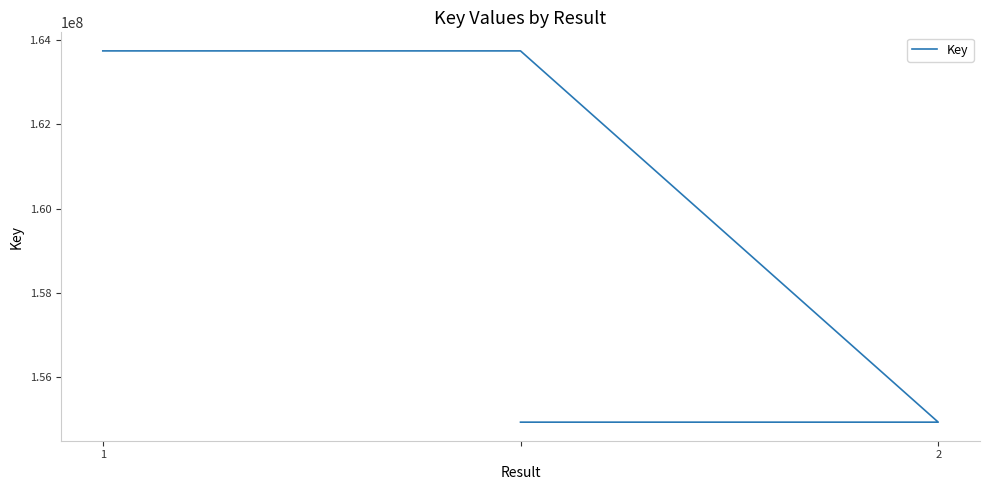

How many lines are shown in the chart?

1